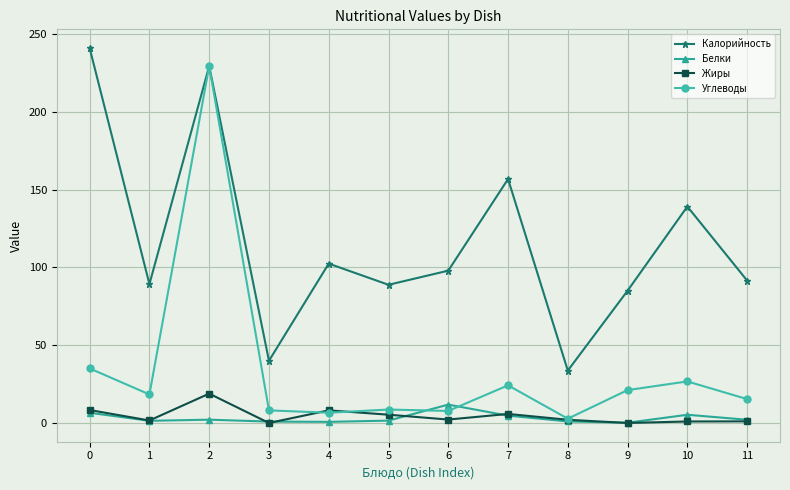

At 6, list the series in order from smallest to largest.

Жиры, Углеводы, Белки, Калорийность